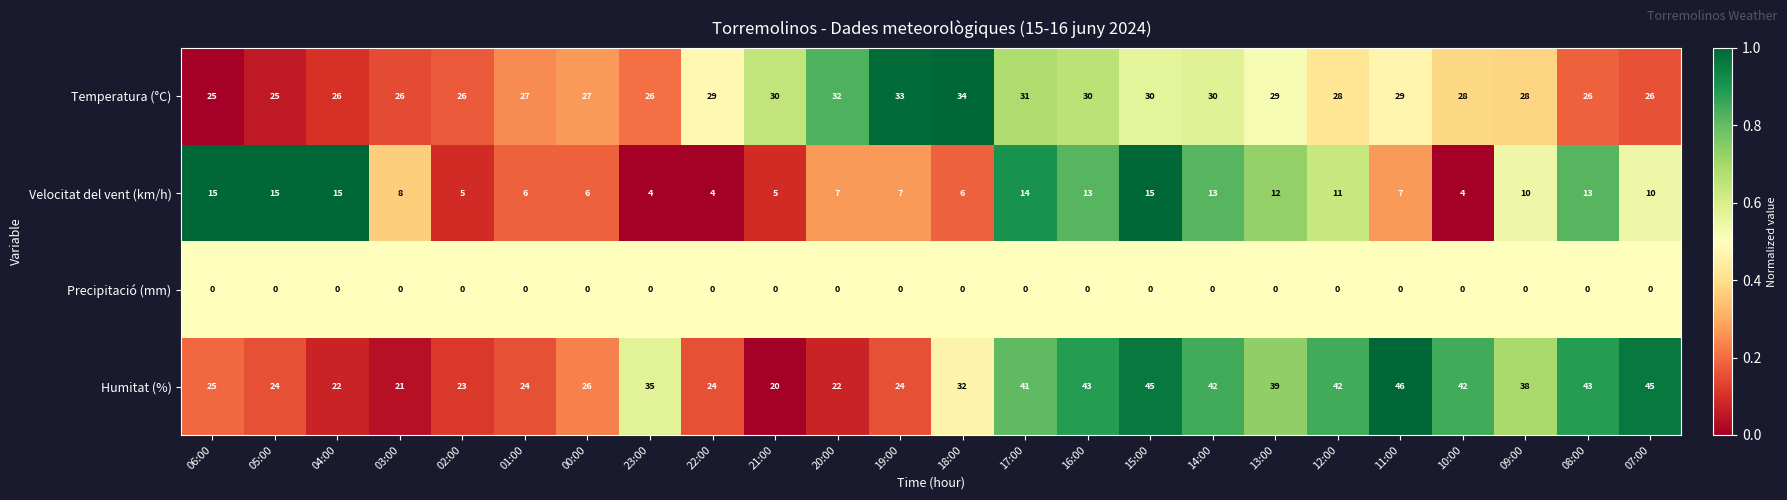

How many categories are shown in the chart?

24